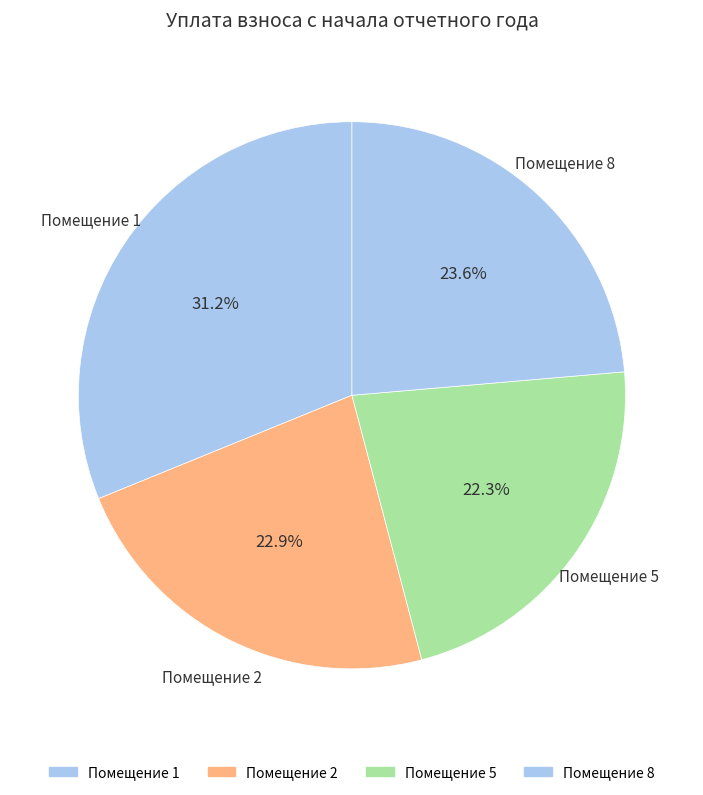

Combined, what portion of the pie is Помещение 5 and Помещение 2?

45.2%